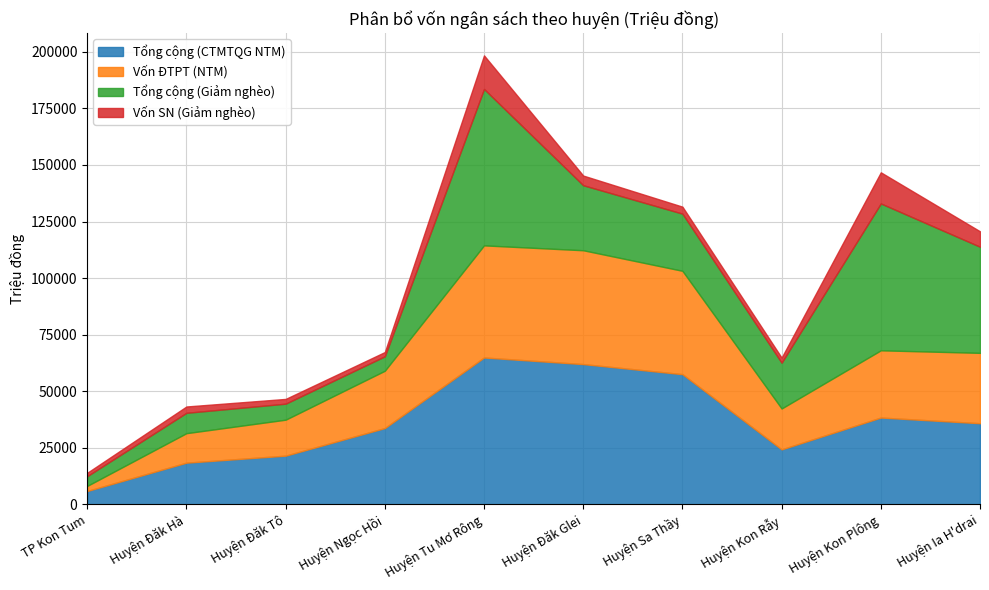

True or false: Vốn ĐTPT (NTM) and Vốn SN (Giảm nghèo) intersect in this chart.

False